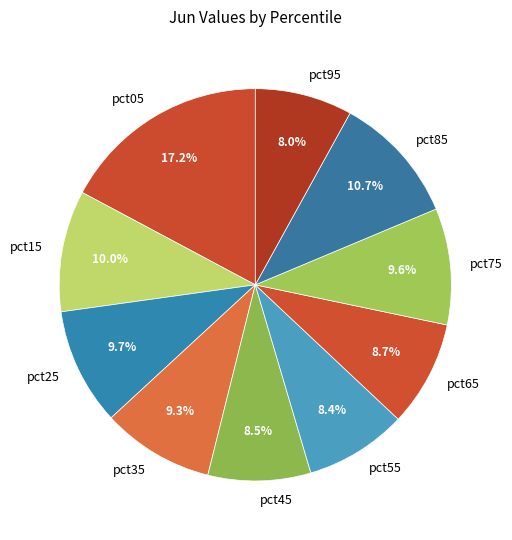

How many segments does this pie chart have?

10